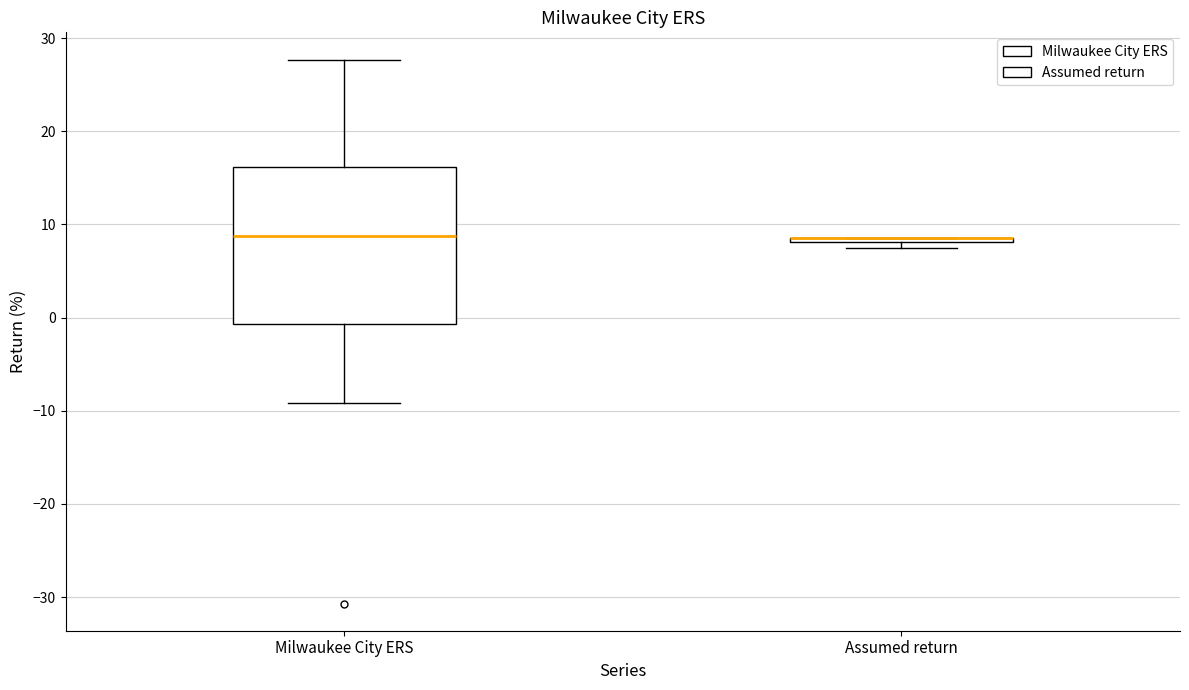

Comparing the boxes themselves (not the whiskers), which one is the tallest?

Milwaukee City ERS